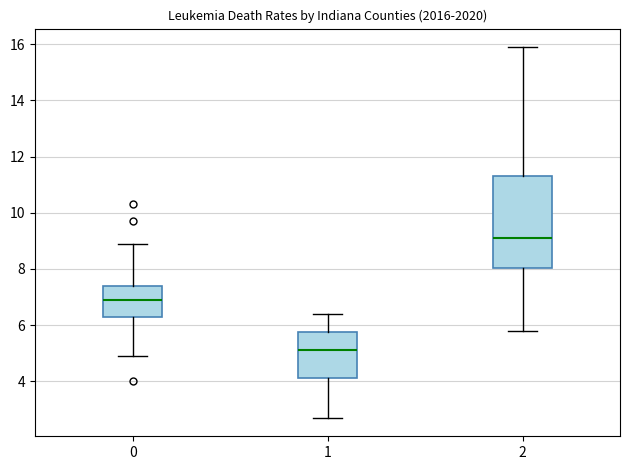

Reading left to right, read every box against the y-axis: the position of its median line, the range the box covers, and the ends of its whiskers. The values are not printed on the chart, so give them approximately, as read against the axis.

0: median 7.0, box 6.4 to 7.4, whiskers 5.0 to 9.0
1: median 5.2, box 4.2 to 5.8, whiskers 2.8 to 6.4
2: median 9.2, box 8.0 to 11.4, whiskers 5.8 to 16.0